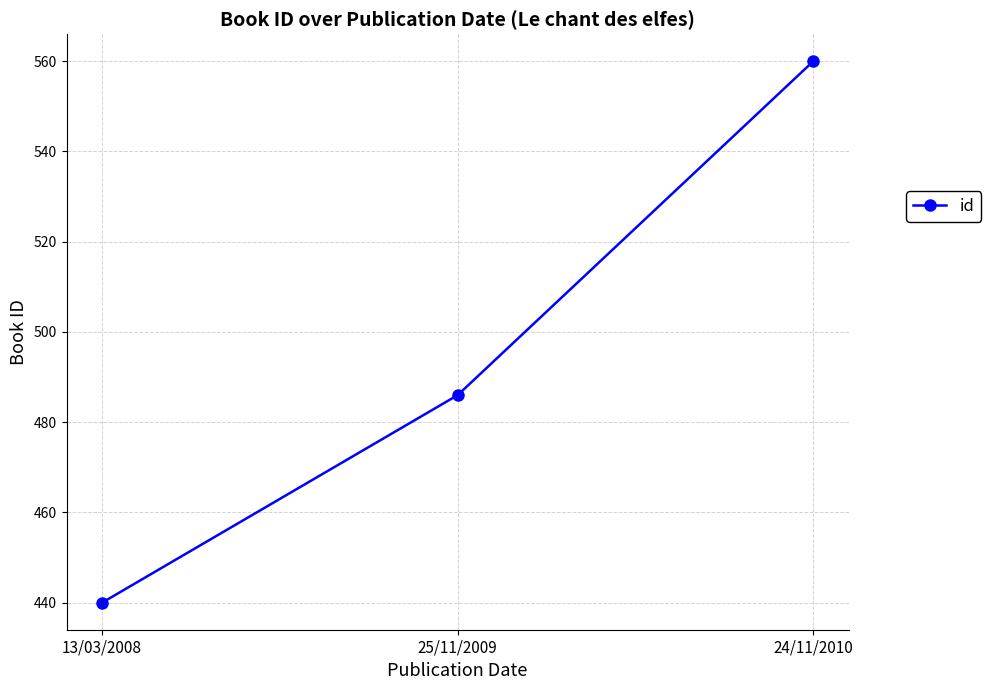

Which has a higher value, 13/03/2008 or 25/11/2009?

25/11/2009